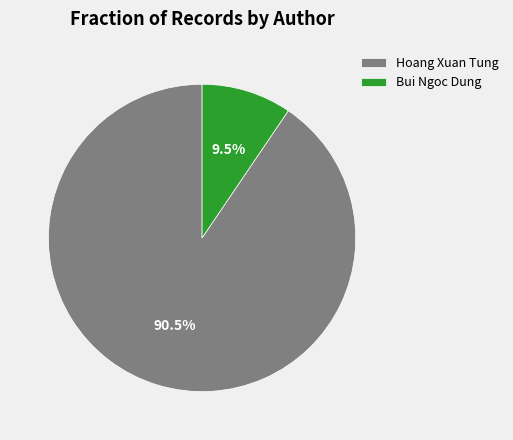

To the nearest percent, what is the difference between the Bui Ngoc Dung and Hoang Xuan Tung slice percentages?

81%